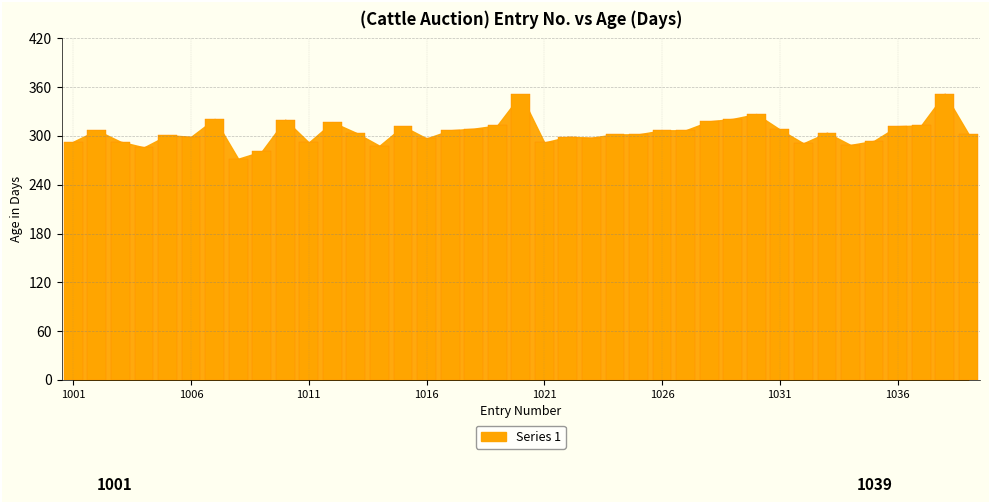

What is the smallest value displayed?

272